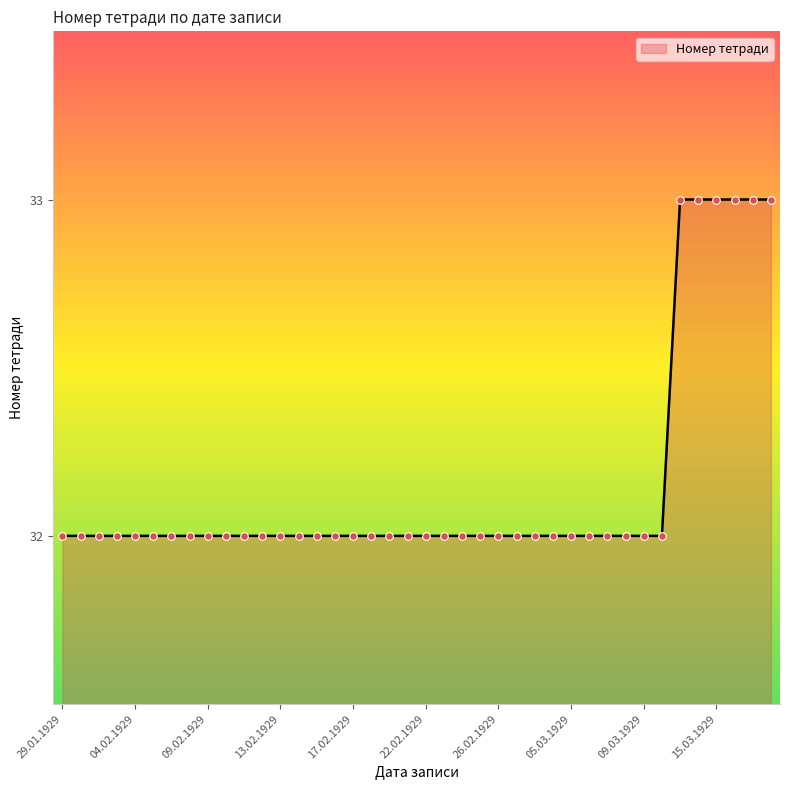

What is the greatest value displayed?

33